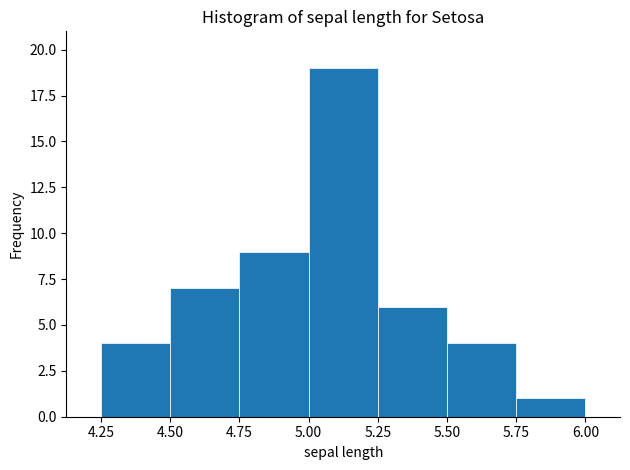

Reading left to right, list every bar in this chart as the range it spans on the x-axis followed by its height. The values are not printed on the chart, so give them approximately, as read against the axis.

4.25 to 4.50: 4
4.50 to 4.75: 7
4.75 to 5.00: 9
5.00 to 5.25: 19
5.25 to 5.50: 6
5.50 to 5.75: 4
5.75 to 6.00: 1